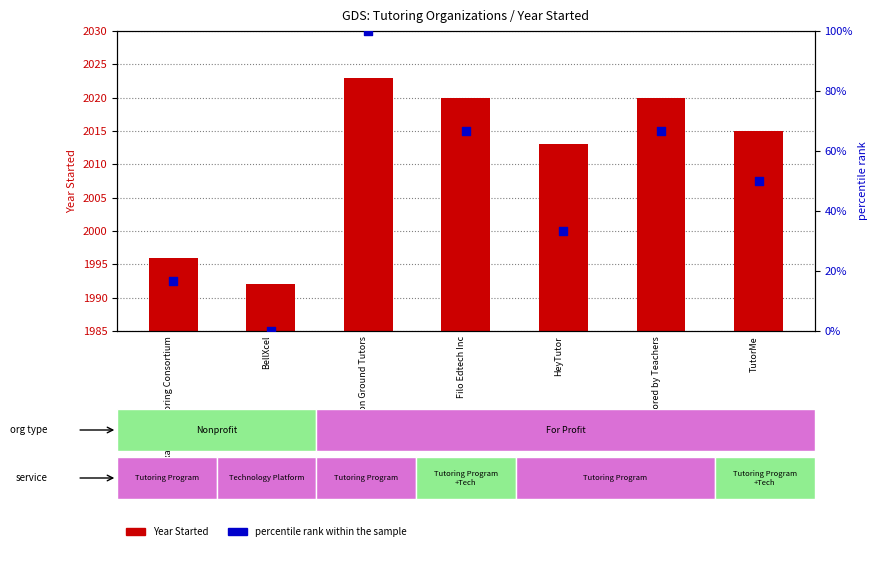

Which series has the largest total across all categories?

Year Started